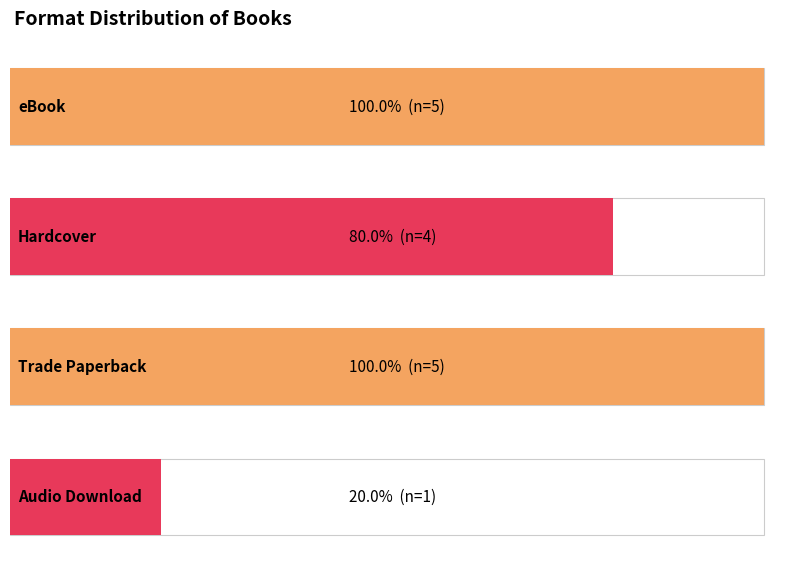

Is it true that the value at Wrecked is 1?

False